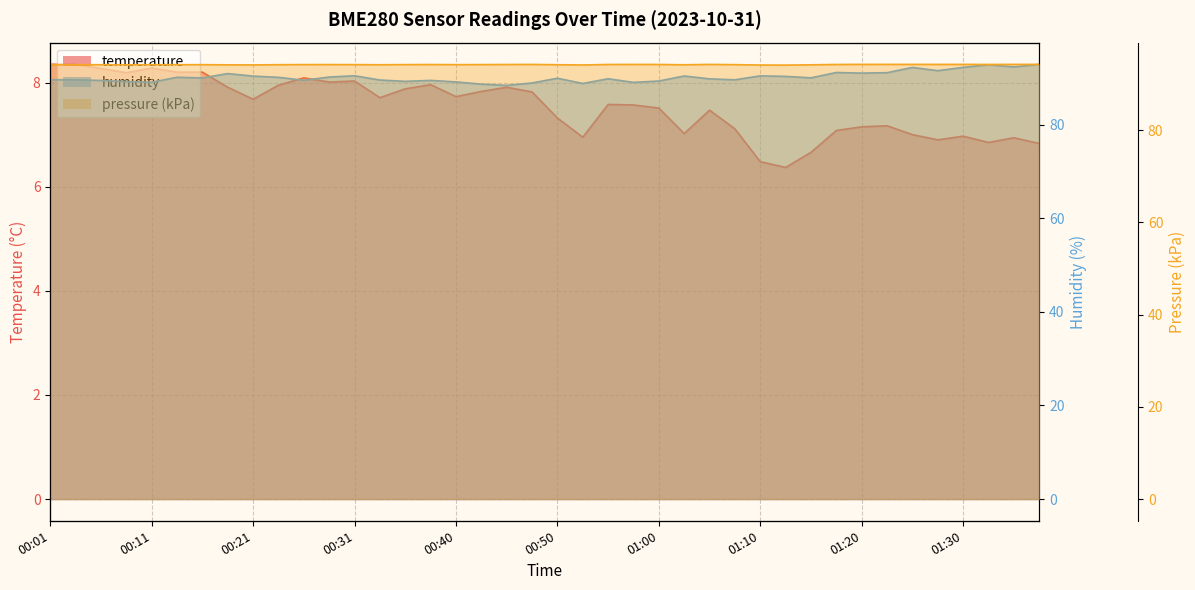

At which label is humidity closest to 90?

01:15